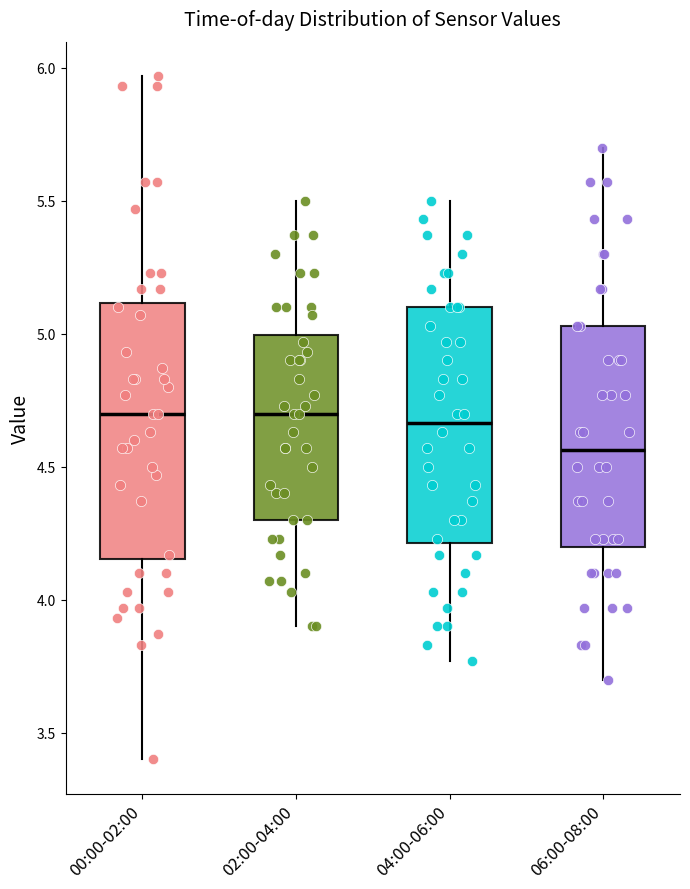

Where does the upper whisker of the box for 06:00-08:00 end on the y-axis? The values are not printed on the chart, so give them approximately, as read against the axis.

5.70